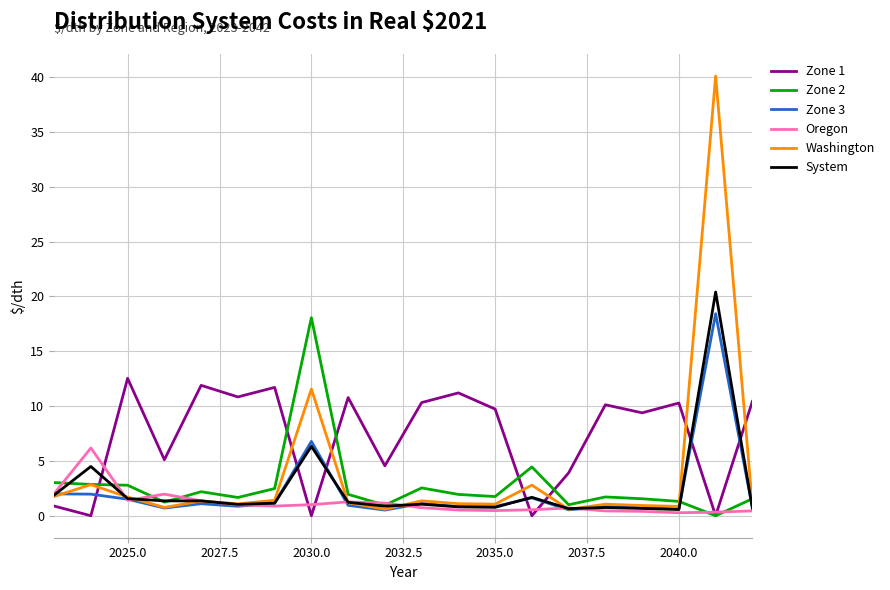

After their last crossing, which series has the higher values: System or Zone 1?

Zone 1